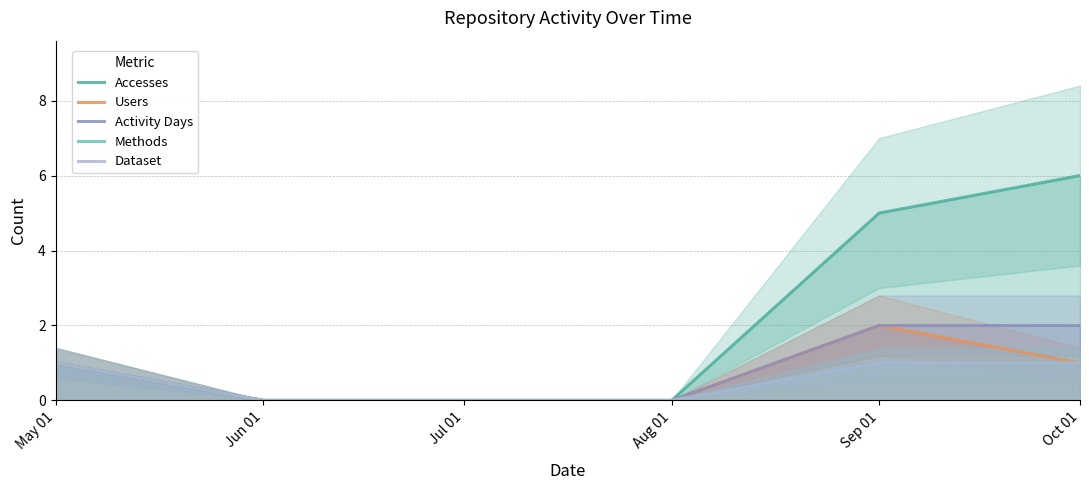

True or false: Dataset has a value of 1 at Sep 01.

True